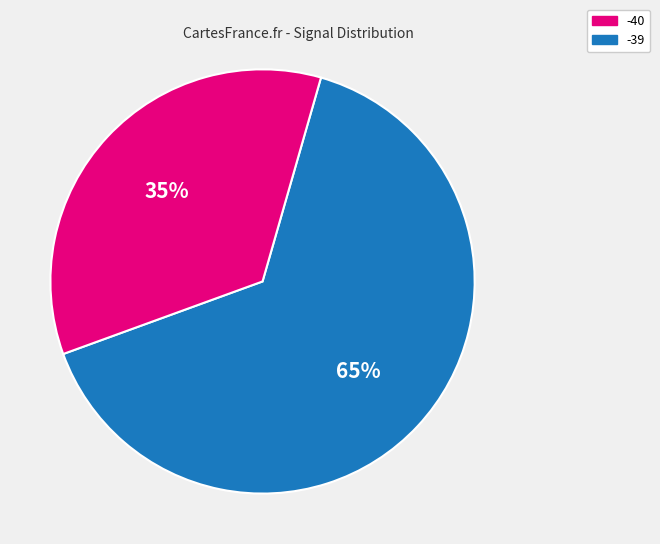

Is there a majority slice in this chart?

Yes